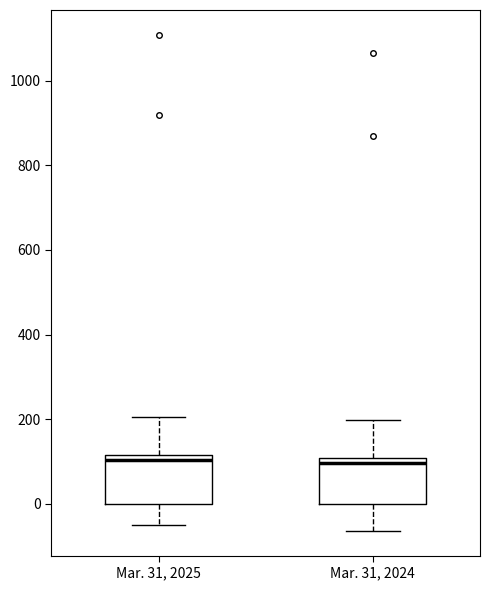

Reading left to right, read every box against the y-axis: the position of its median line, the range the box covers, and the ends of its whiskers. The values are not printed on the chart, so give them approximately, as read against the axis.

Mar. 31, 2025: median 100, box 0 to 120, whiskers -40 to 200
Mar. 31, 2024: median 100 (just below the box's upper edge), box 0 to 100, whiskers -60 to 200